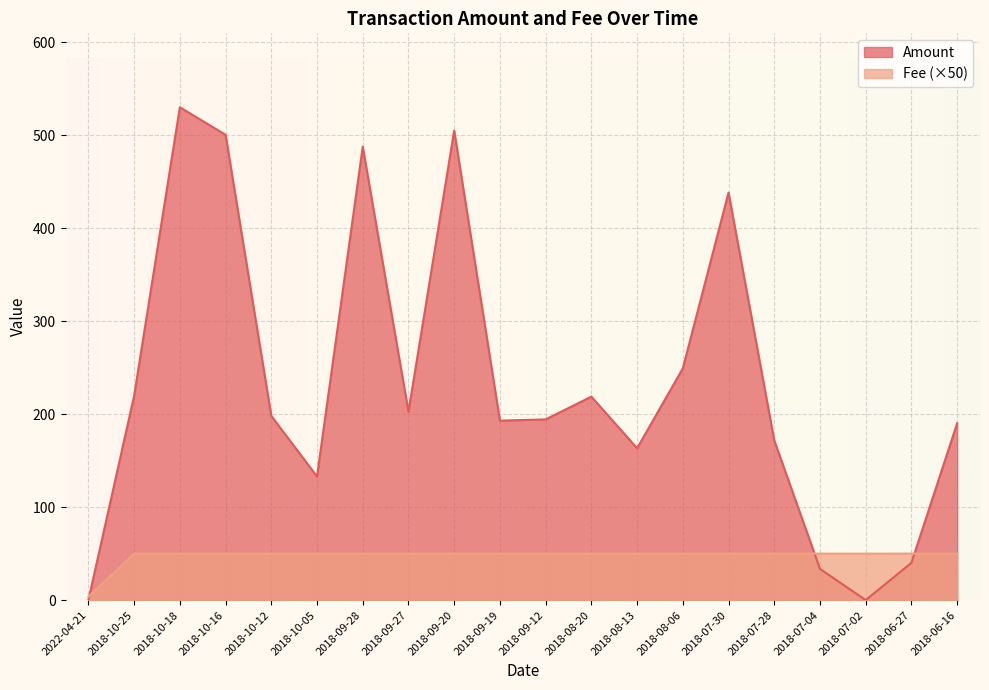

Is it true that Fee equals 50.0 at 2018-07-28?

True